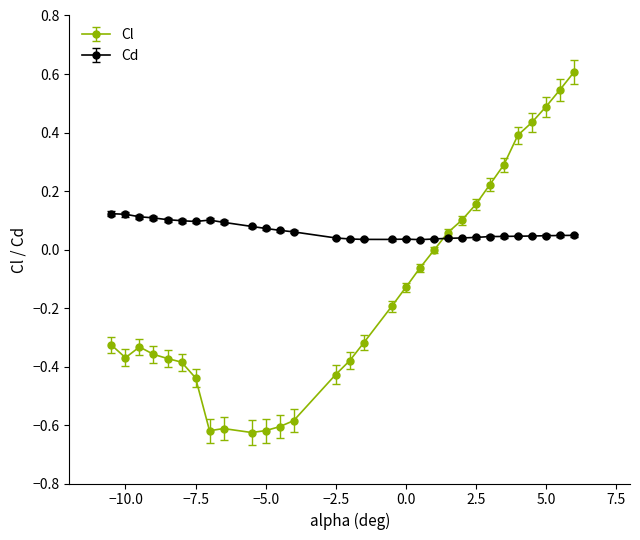

Which series has the largest total across all categories?

Cd